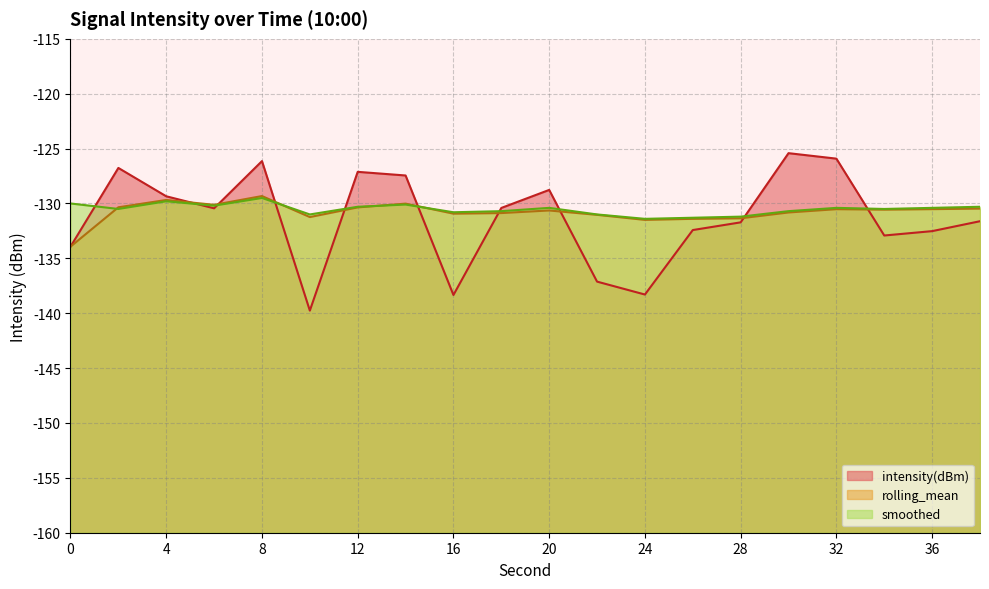

At which category does intensity(dBm) reach its first local peak?

2